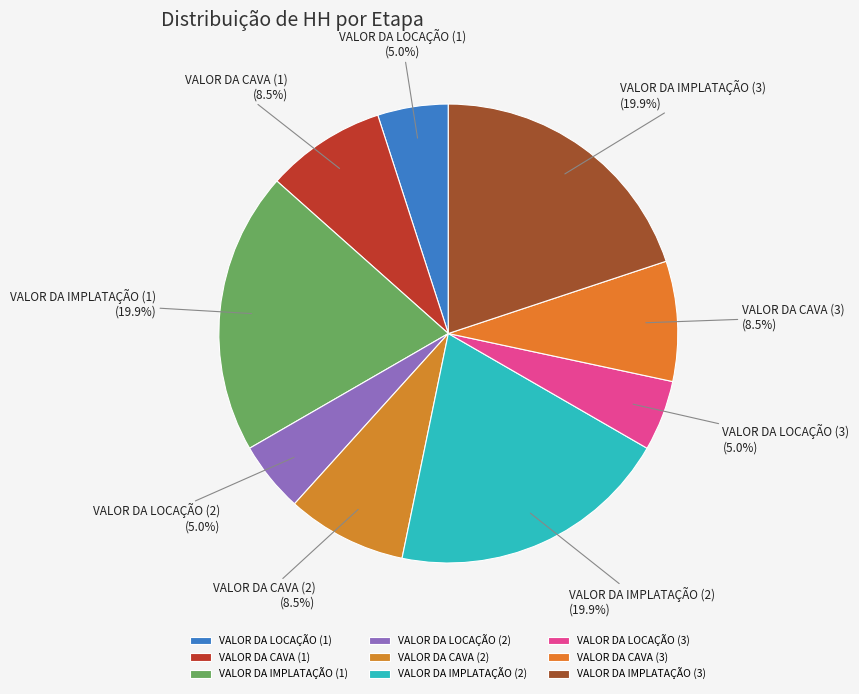

Is the sum of VALOR DA CAVA (1) and VALOR DA CAVA (3) greater than half?

No